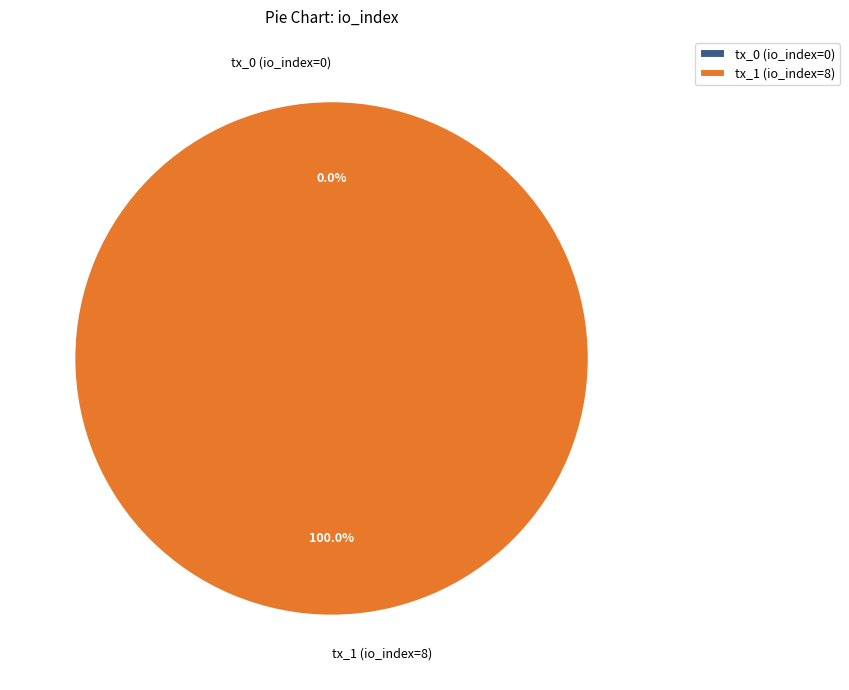

Which category accounts for the majority?

tx_1 (io_index=8)